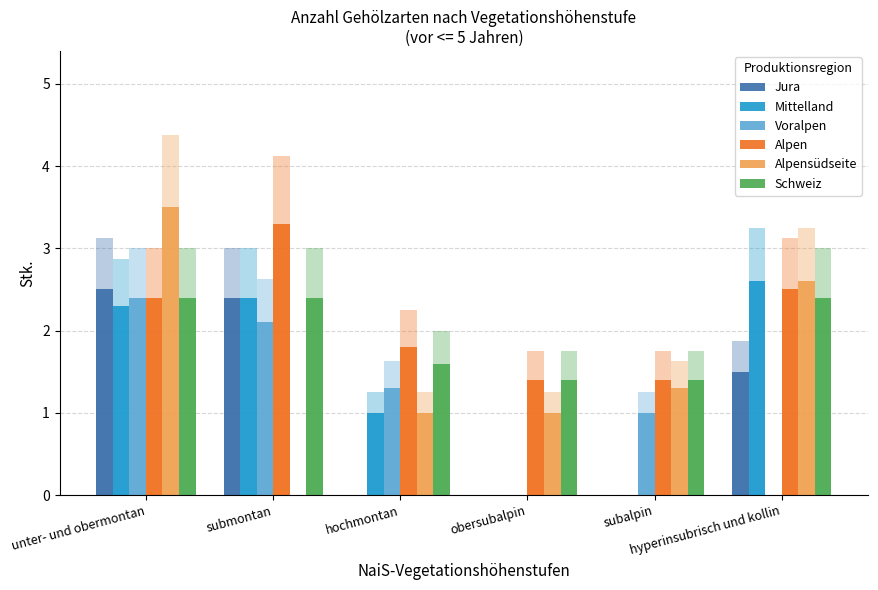

What is the spread (max minus min) of values at unter- und obermontan?

1.2